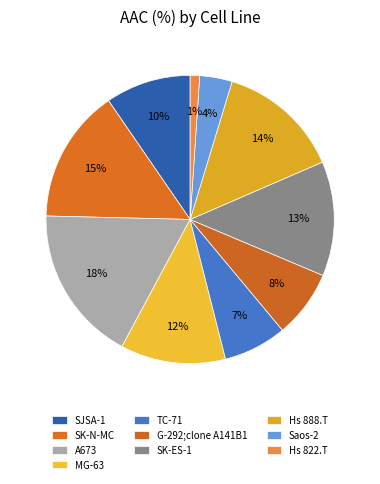

Between G-292;clone A141B1 and TC-71, which is larger?

G-292;clone A141B1